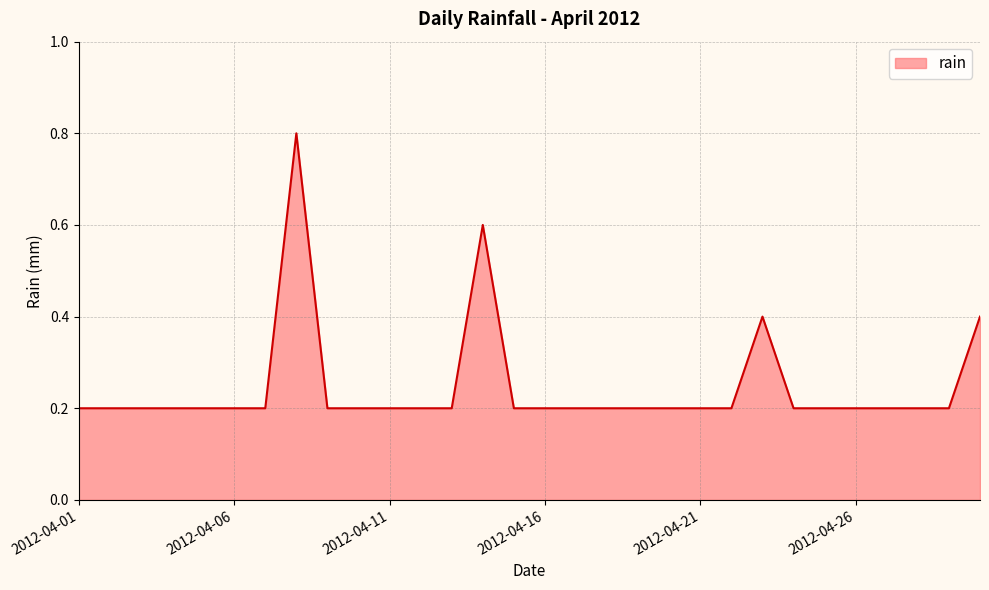

What is the maximum value shown in the chart?

0.8